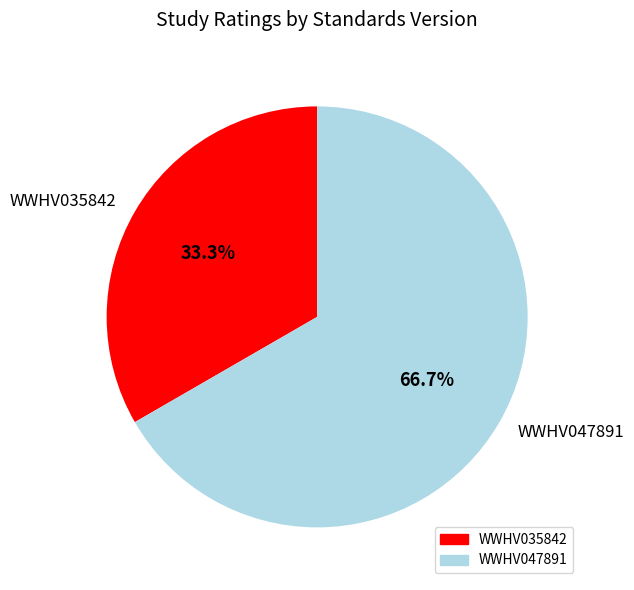

To the nearest percent, what portion does WWHV047891 represent?

67%